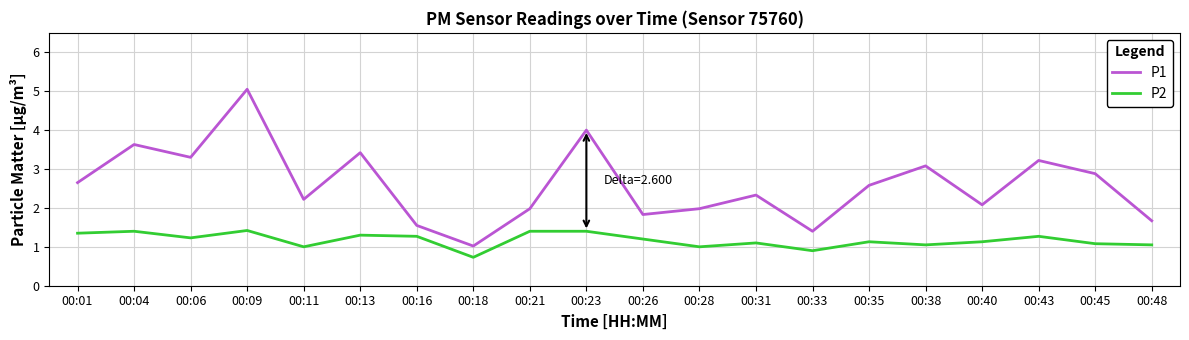

The P2 series shows 2.1 at 00:26. True or false?

False